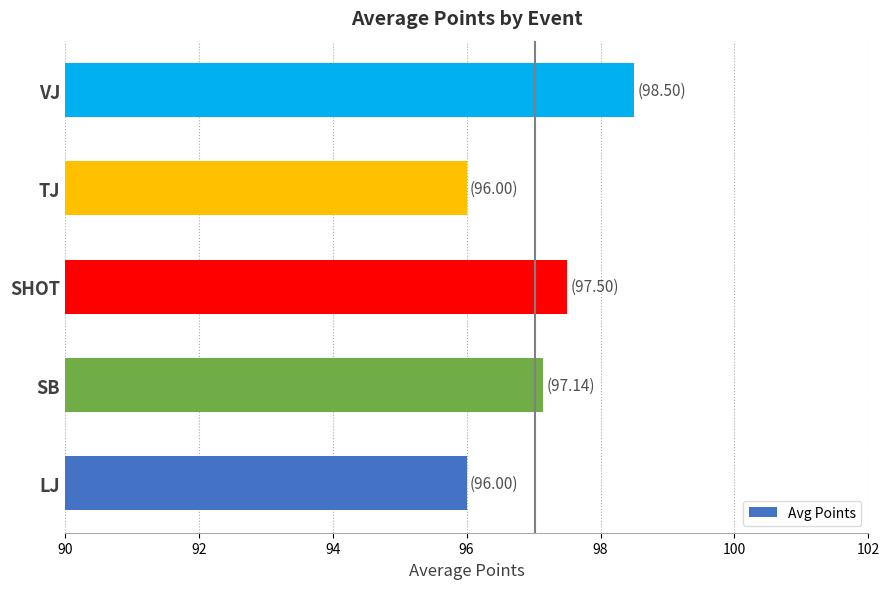

Are the bars horizontal?

Yes